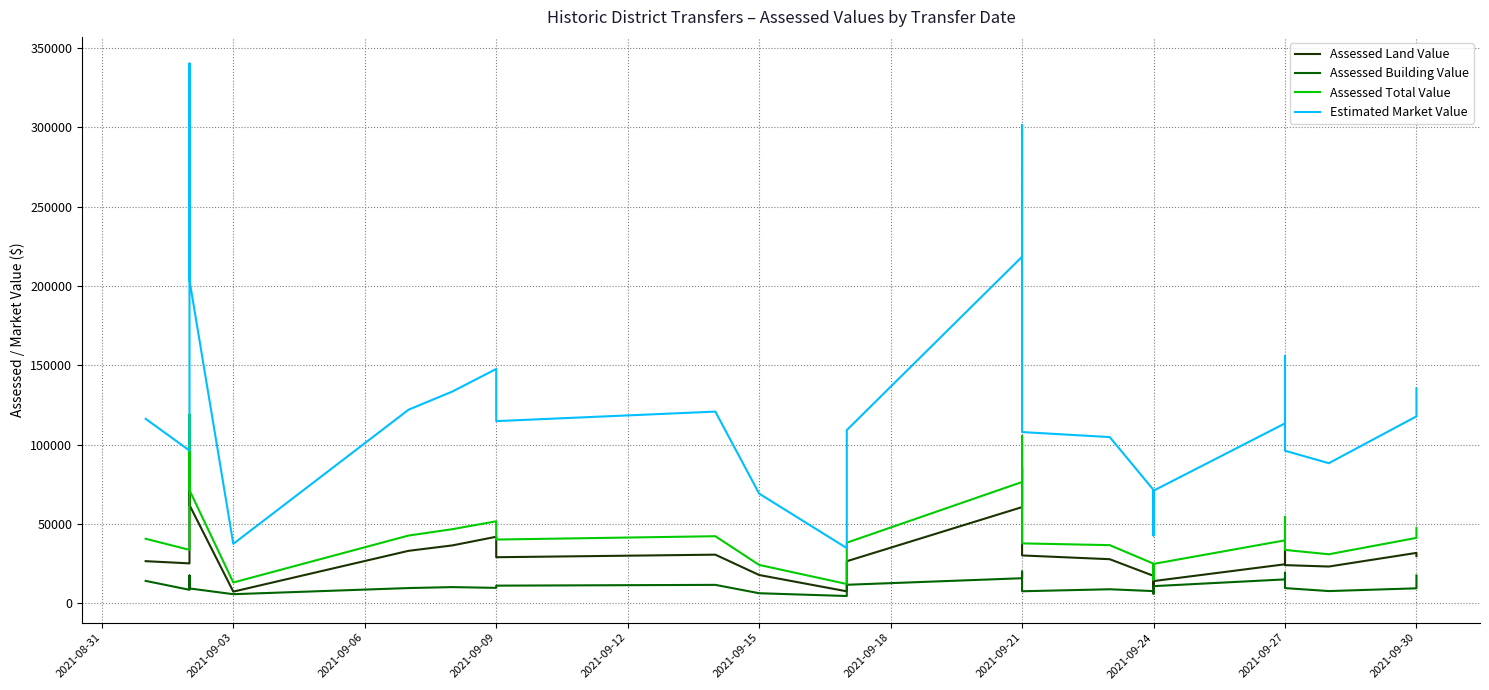

Which series has the largest total across all categories?

Estimated Market Value